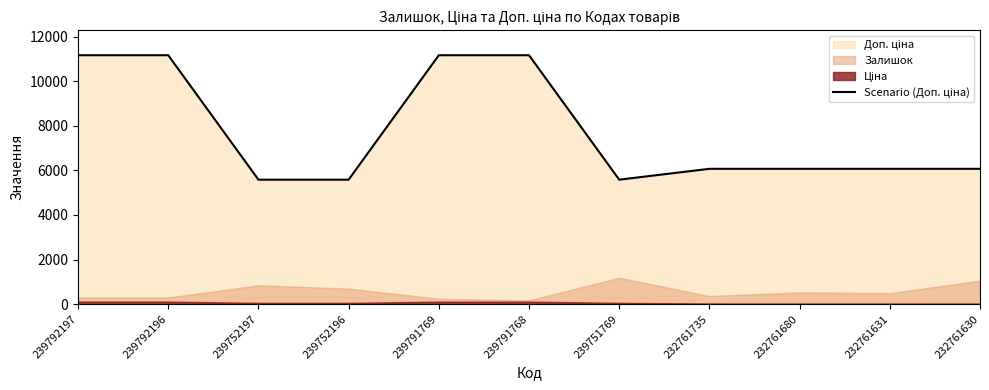

True or false: the data shows 5585 at 239752196.

True